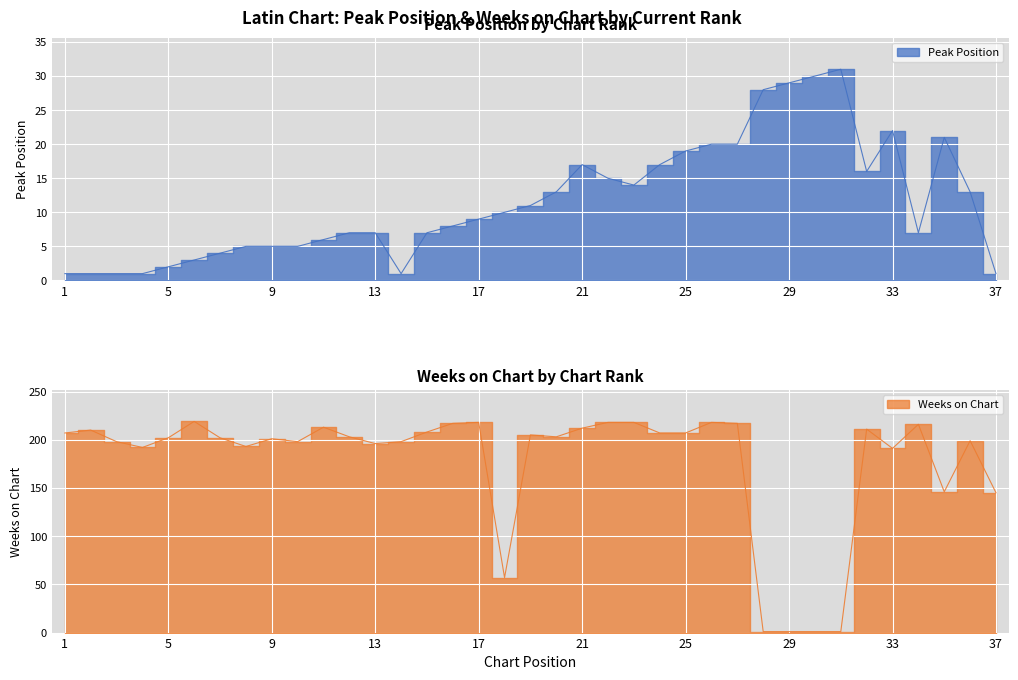

Where is the first local maximum for Peak Position?

21